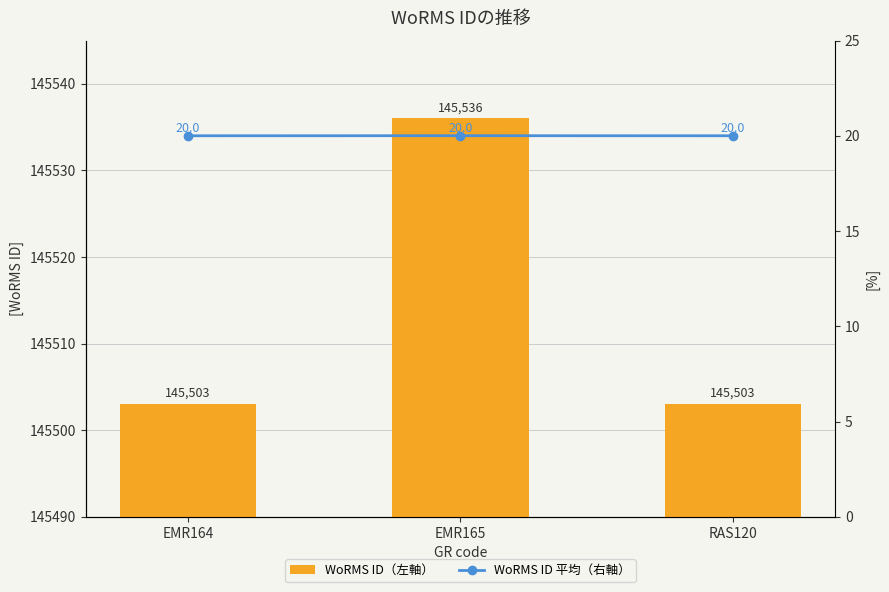

What is the highest value of the WoRMS ID（左軸） series?

145536.0